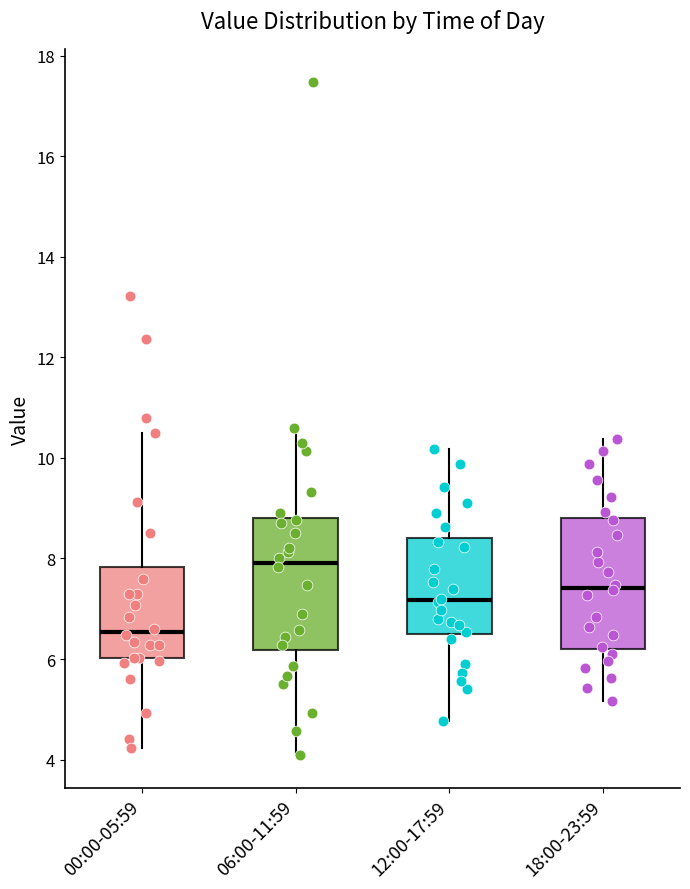

Where is the lower edge of the box for 18:00-23:59 on the y-axis? The values are not printed on the chart, so give them approximately, as read against the axis.

6.2